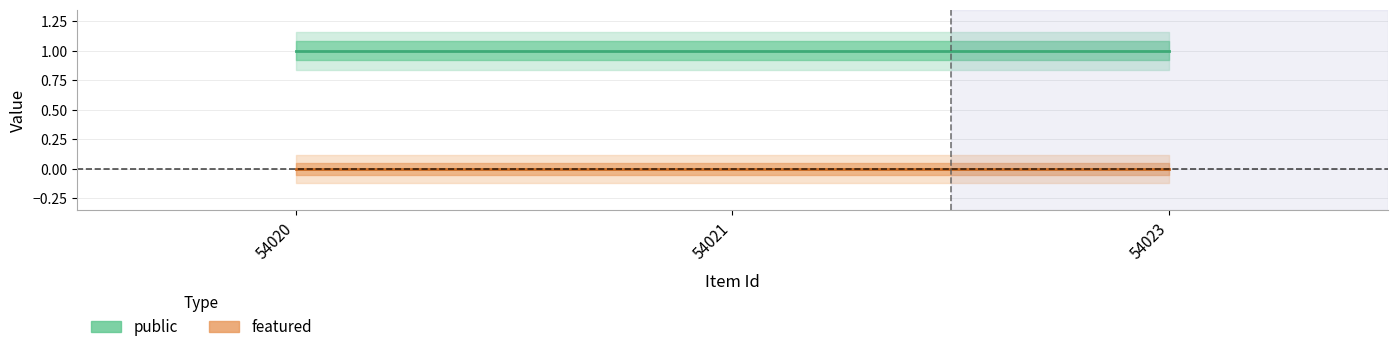

What is the total value across all series at 54020?

1